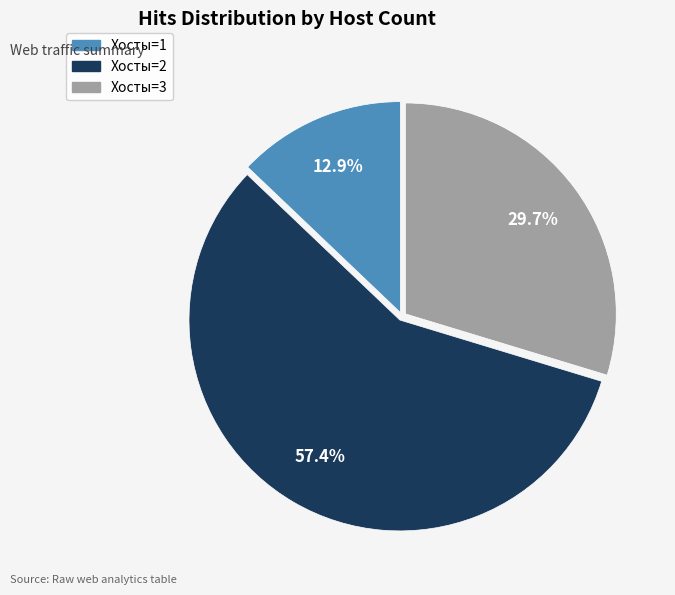

Is there a majority slice in this chart?

Yes